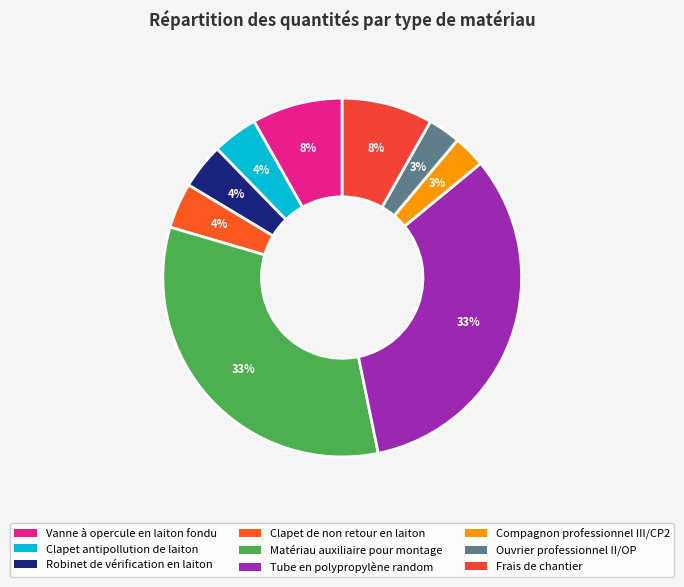

The Robinet de vérification en laiton slice represents 1% of the pie. True or false?

False